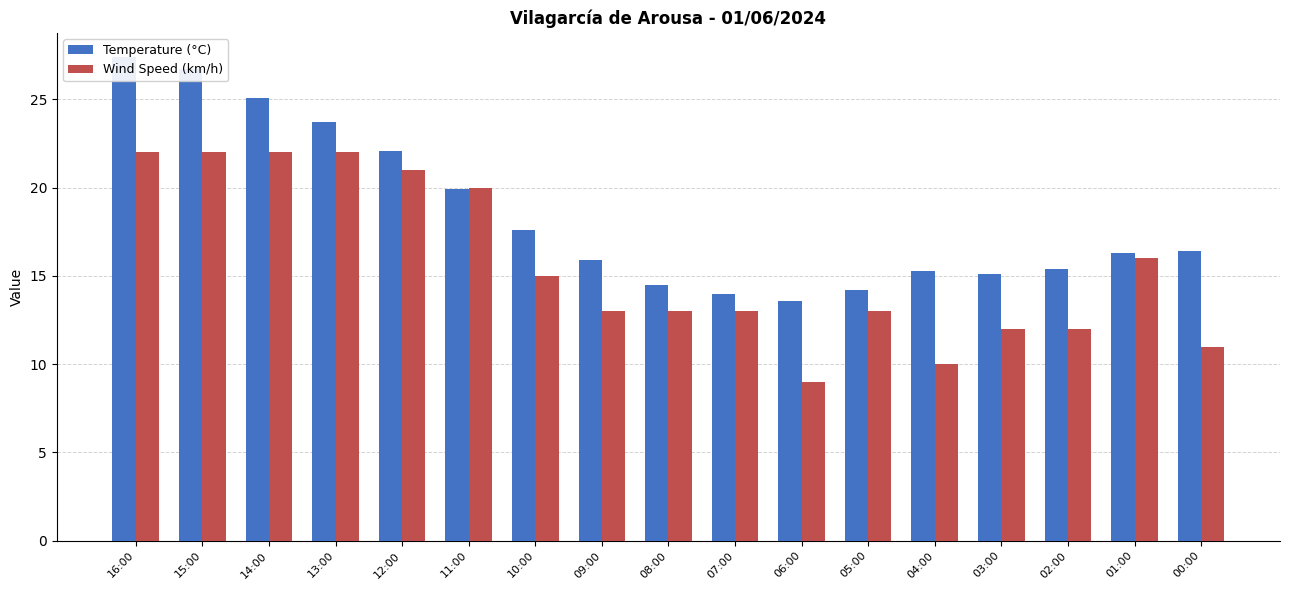

At how many categories does at least one series exceed 20?

5